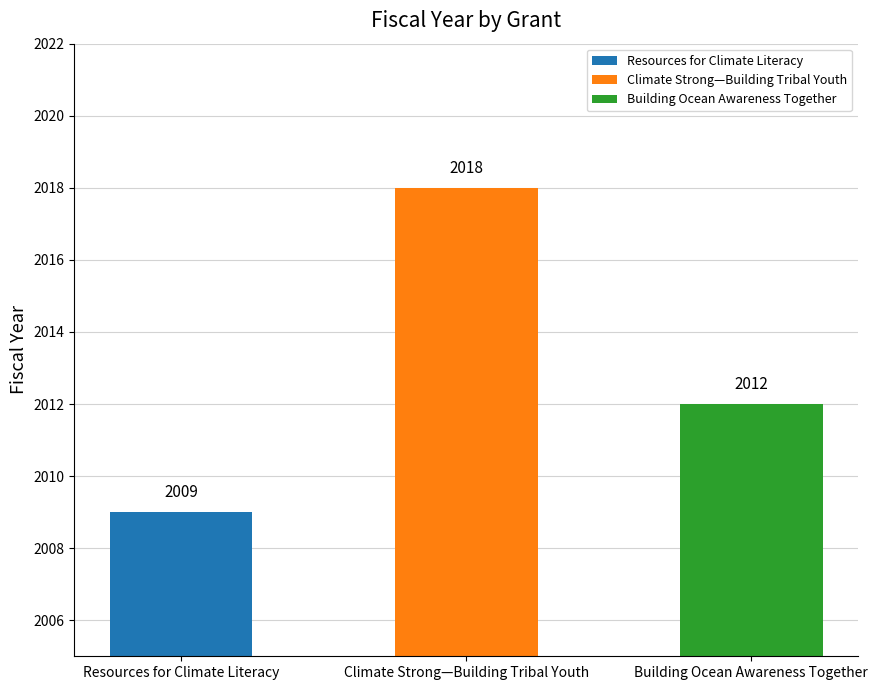

What position from the left is Building Ocean Awareness Together?

3